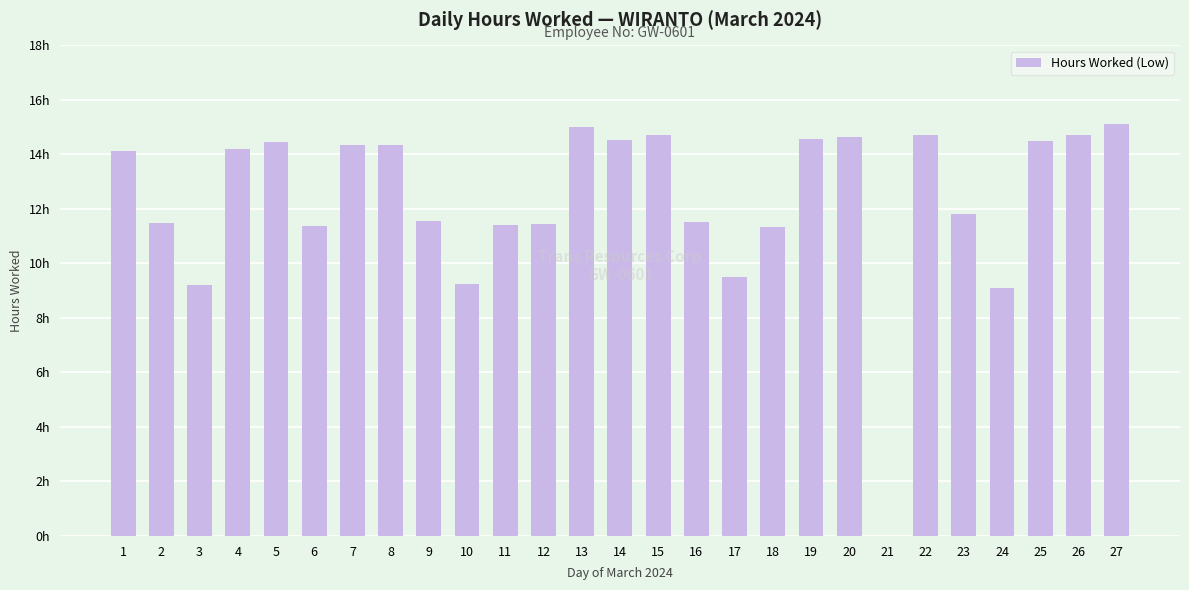

Which has a higher value, 18 or 13?

13